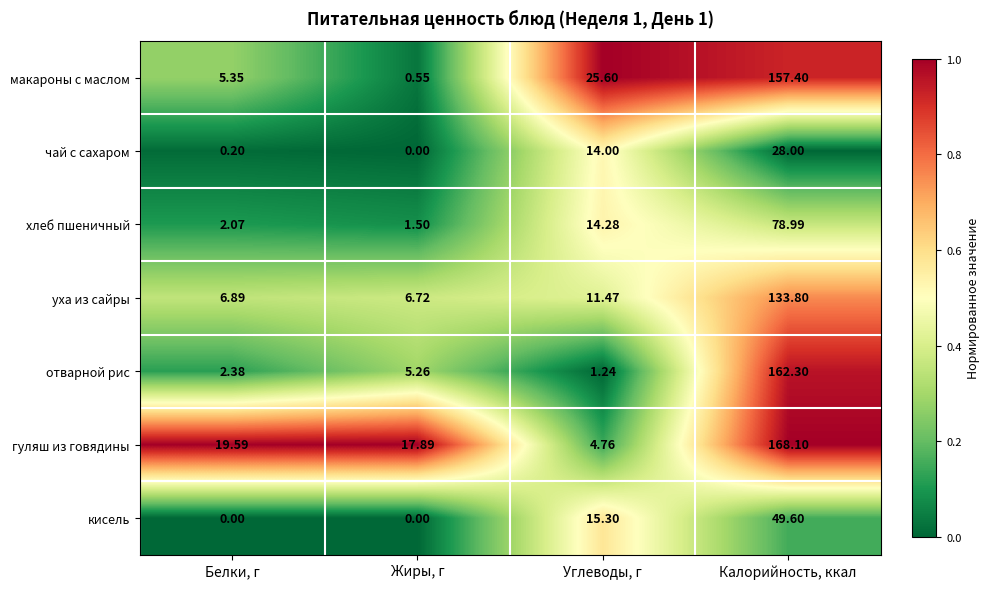

What is the total value across all series at Жиры, г?

31.9